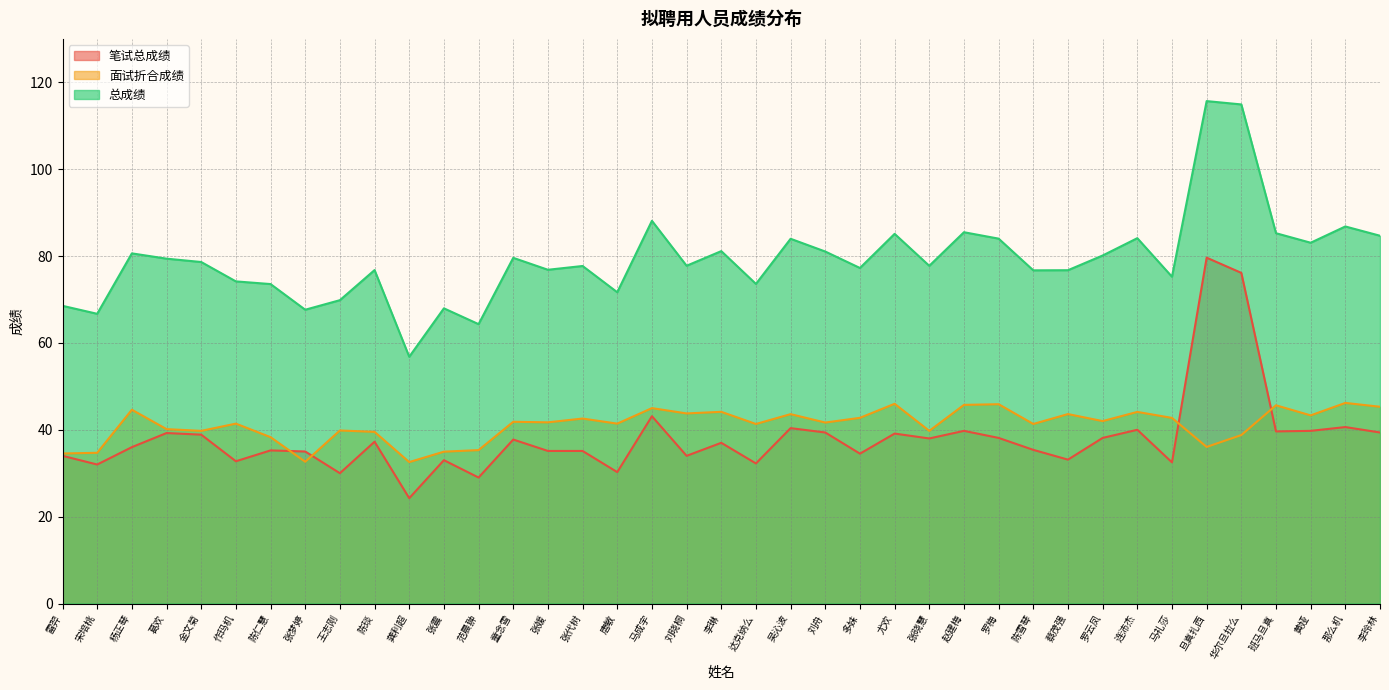

Where is 总成绩 nearest to the value 86?

赵建梅